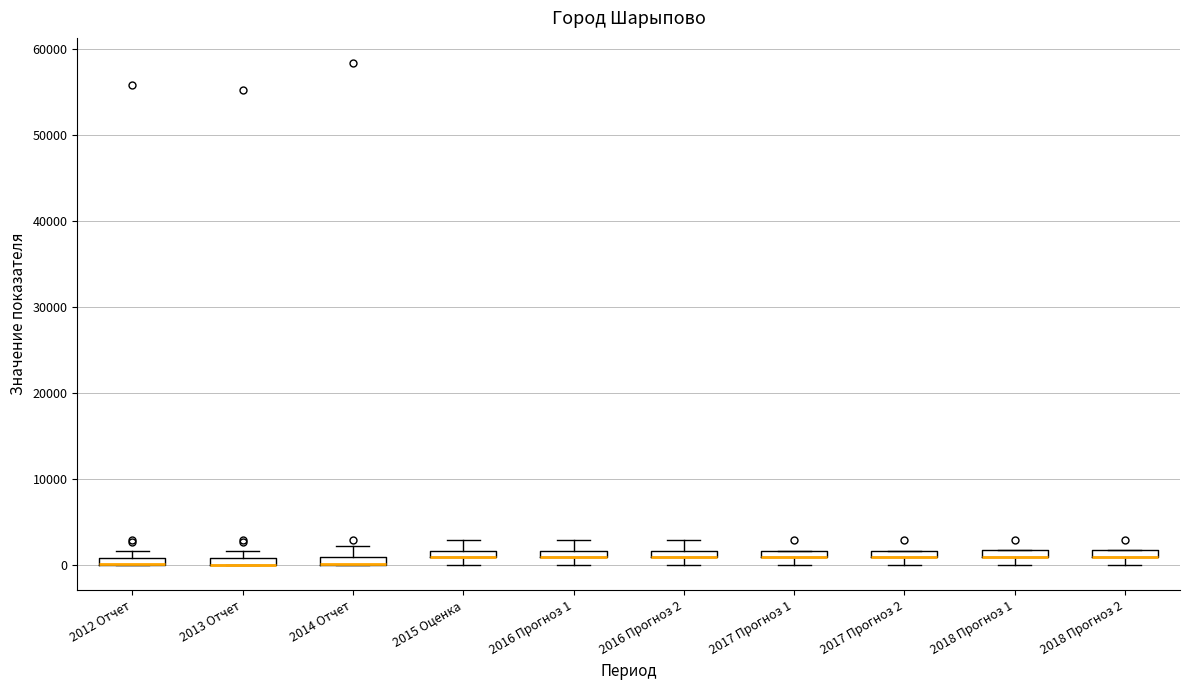

Where is the upper edge of the box for 2012 Отчет on the y-axis? The values are not printed on the chart, so give them approximately, as read against the axis.

1000